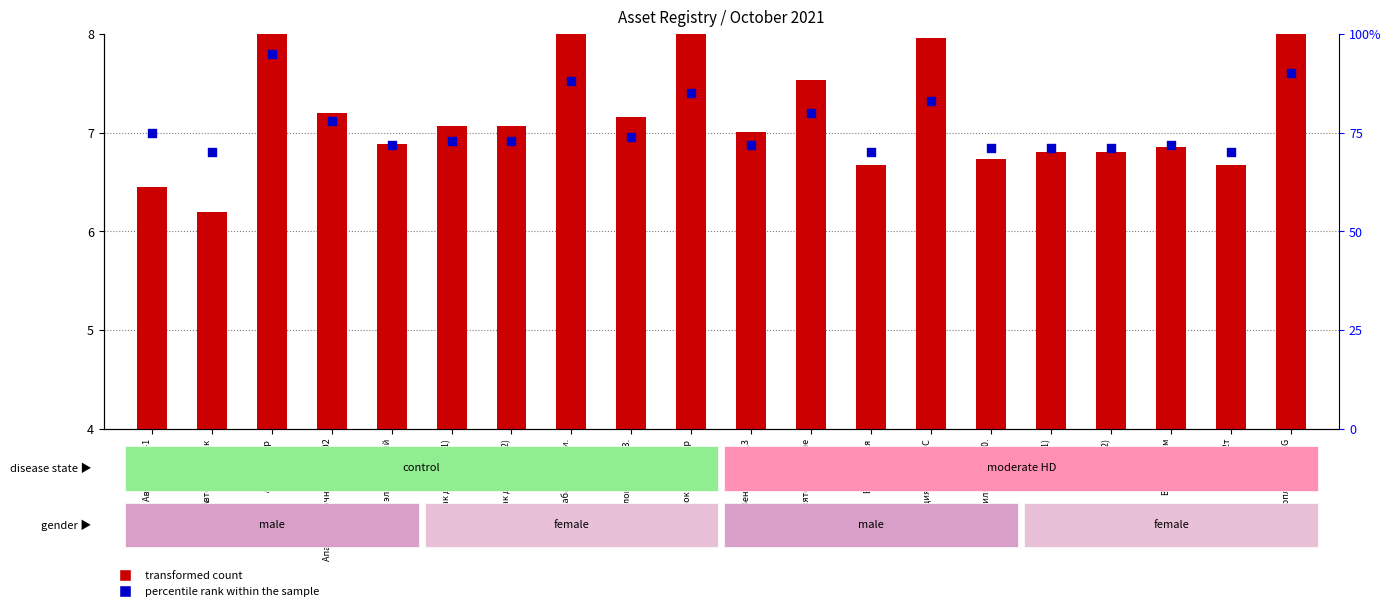

What is the total value across all series at Виброплита BOMAG?

98.0